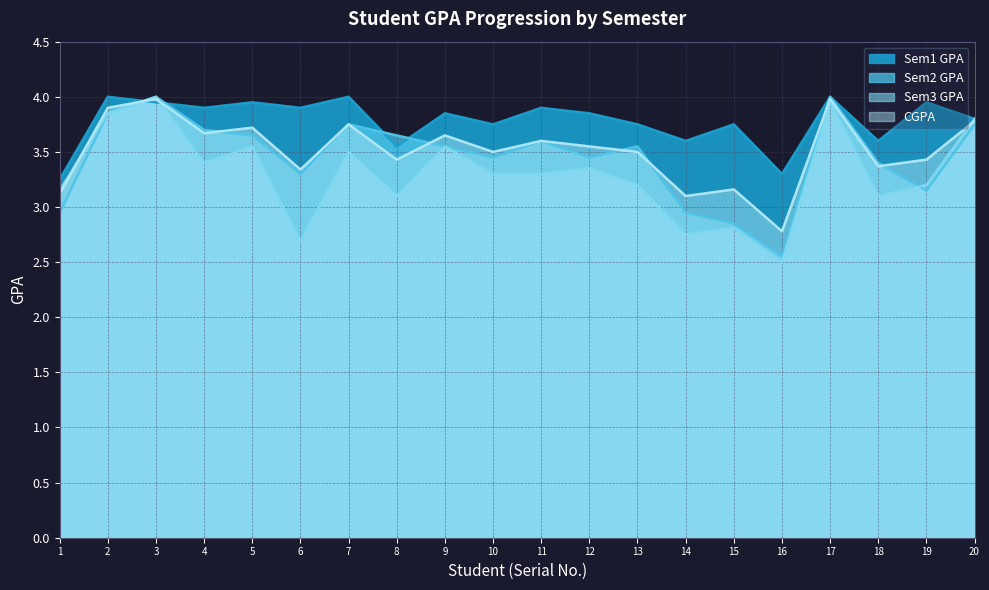

What are all the series names shown in the legend?

Sem1 GPA, Sem2 GPA, Sem3 GPA, CGPA